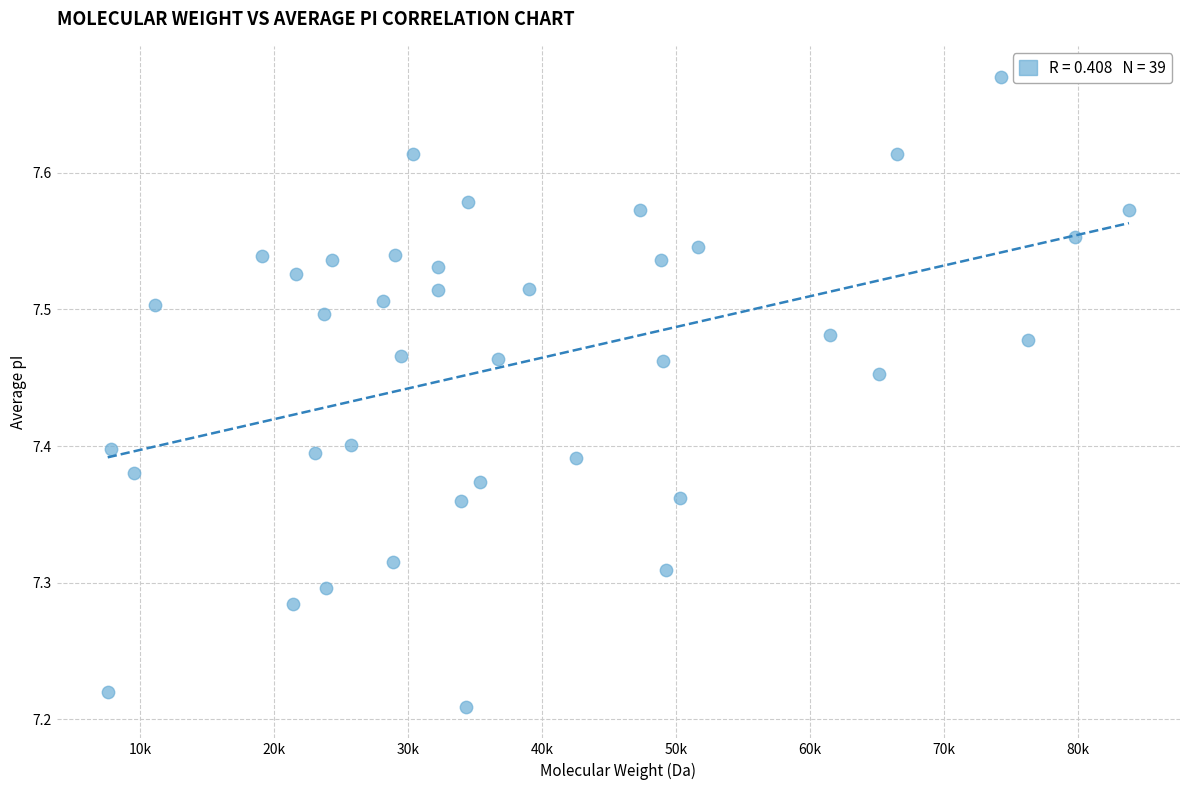

What is the range of Y values (max minus min)?

0.5